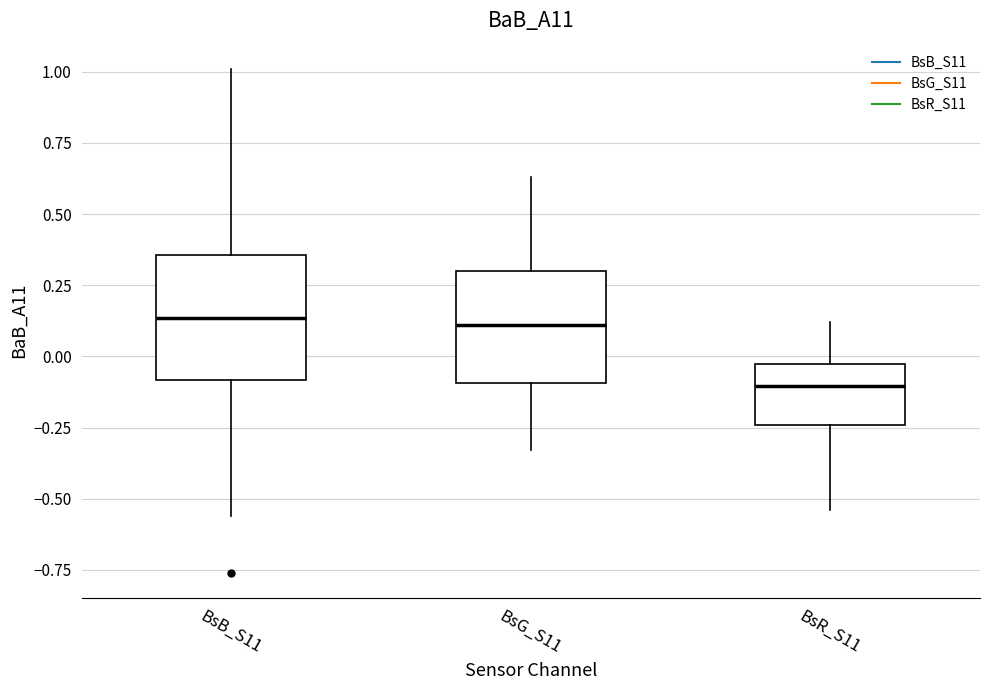

Which box has the lowest median line?

BsR_S11